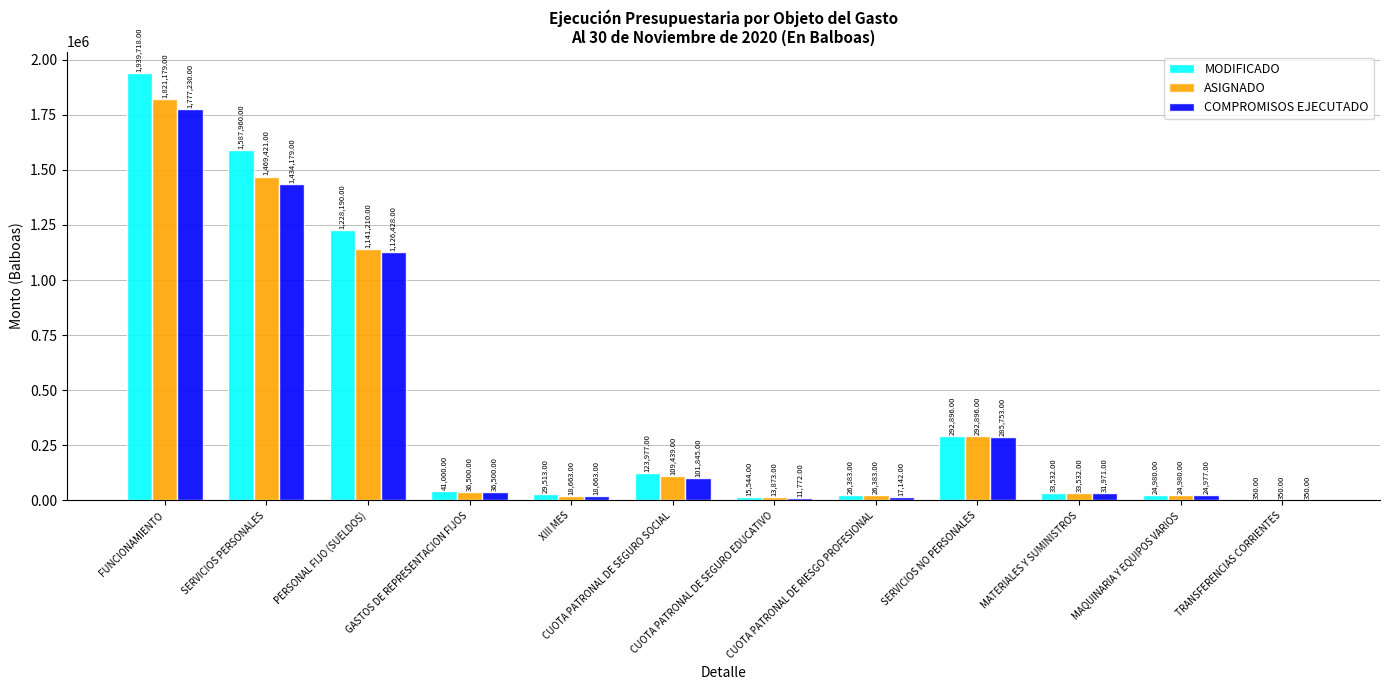

Is the value of MODIFICADO at SERVICIOS PERSONALES greater than the value of ASIGNADO at XIII MES?

Yes